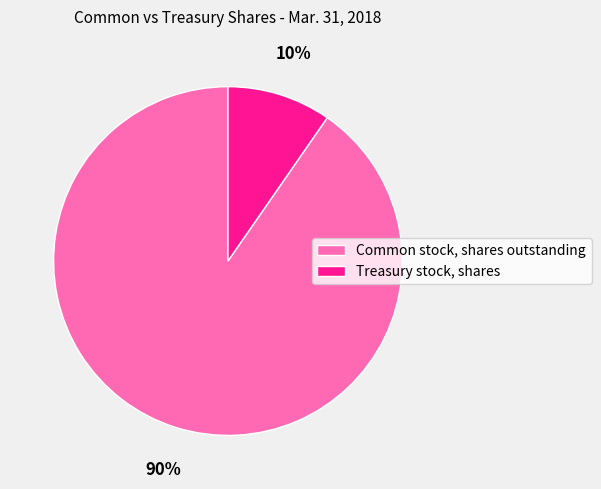

To the nearest percent, what is the combined percentage of Common stock, shares outstanding and Treasury stock, shares?

100%